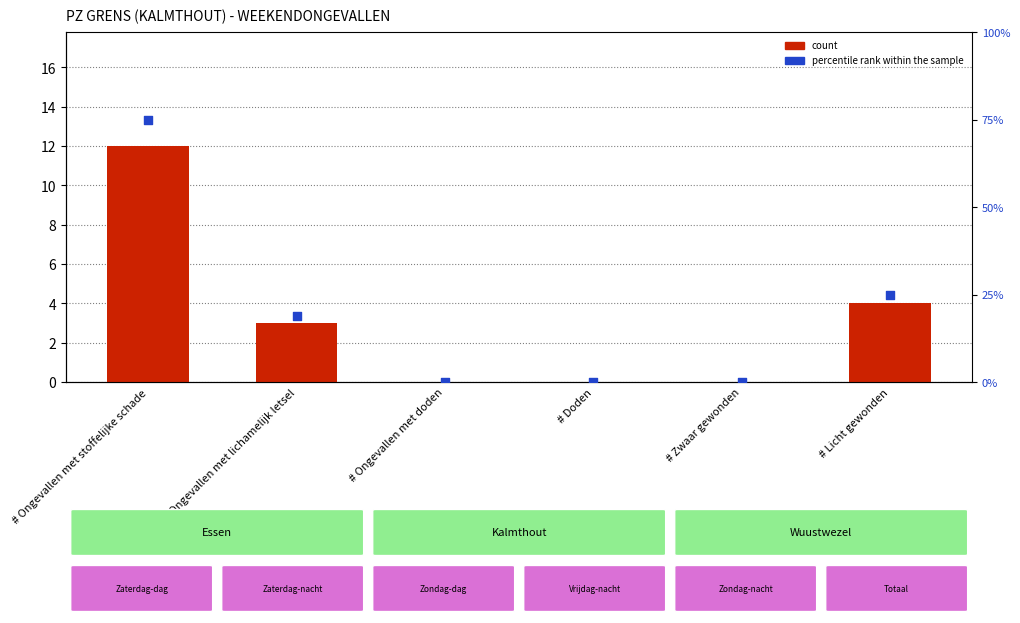

What are all the series names shown in the legend?

count, percentile rank within the sample